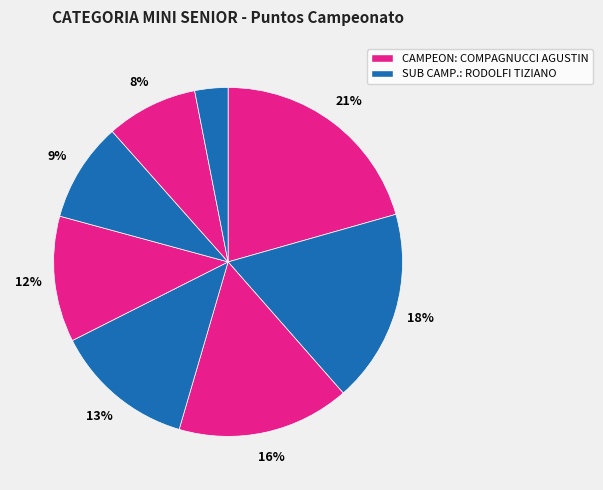

Which category has the biggest portion of the pie?

COMPAGNUCCI AGUSTIN